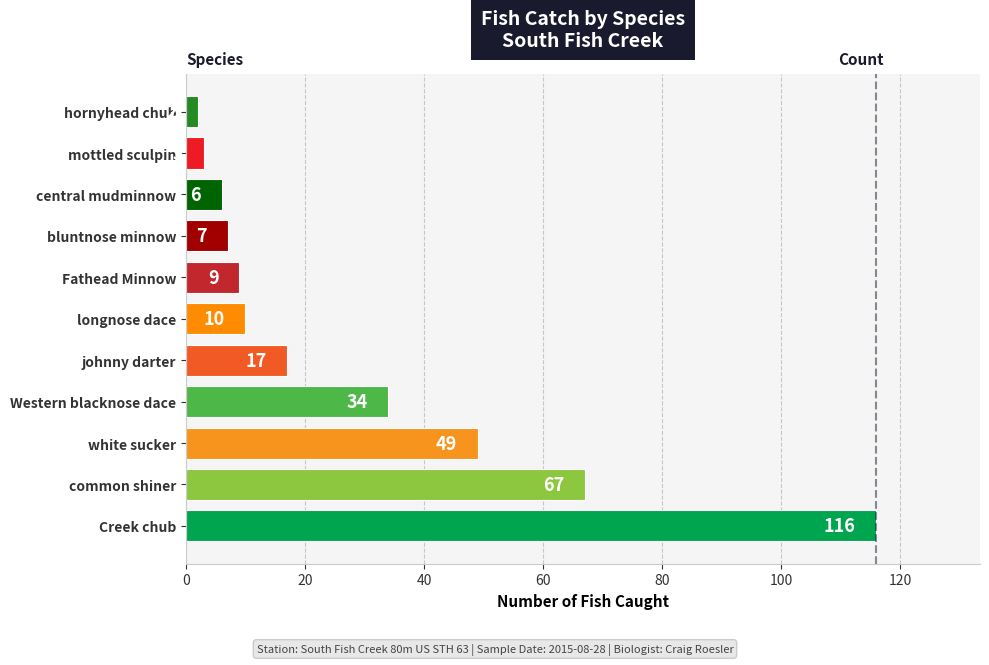

Between bluntnose minnow and common shiner, which is larger?

common shiner